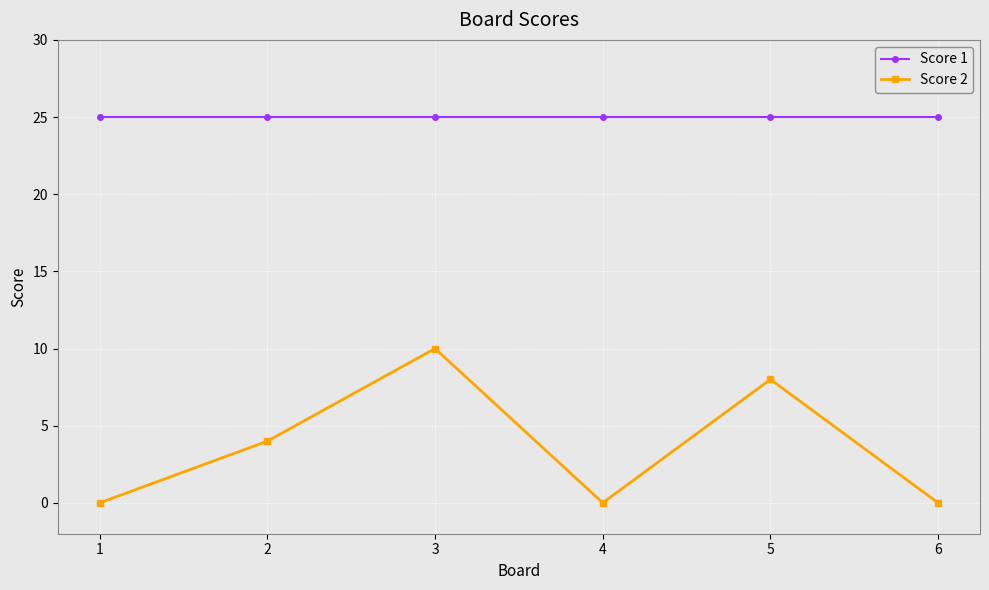

Is the value of Score 1 at 4 greater than the value of Score 2 at 3?

Yes